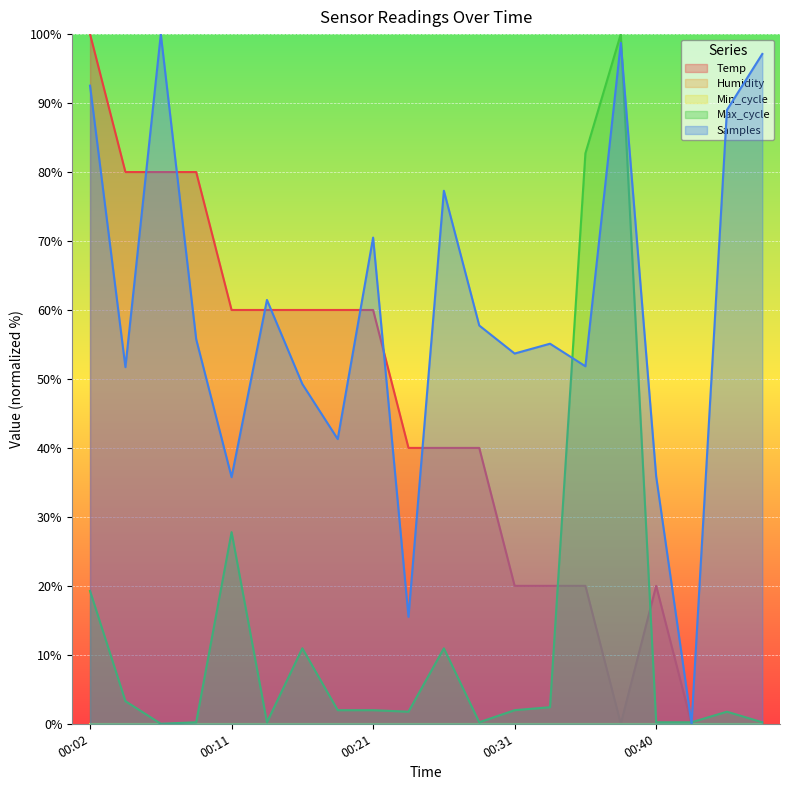

In Samples, how many points are higher than both neighbors (excluding endpoints)?

6